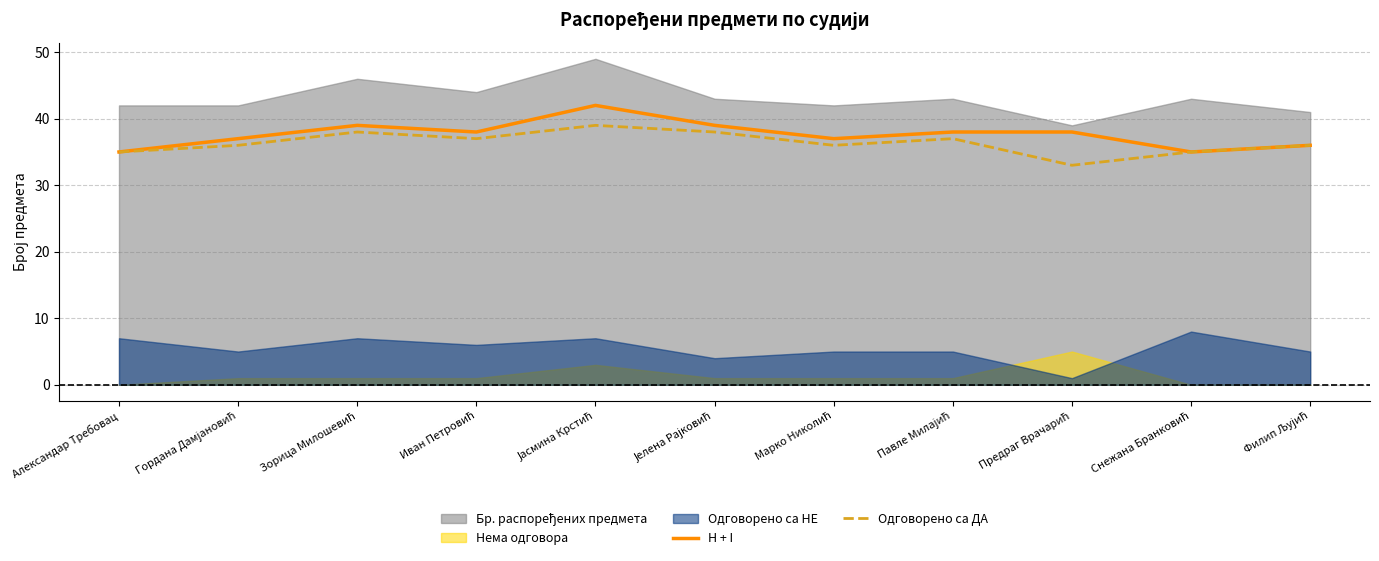

What is the sum of all H + I values?

414